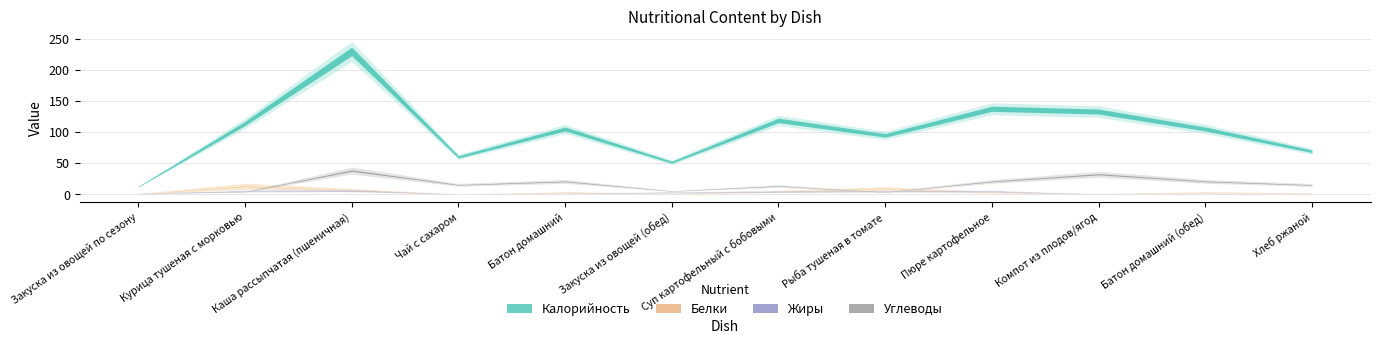

What is the sum of all Калорийность values?

1228.4